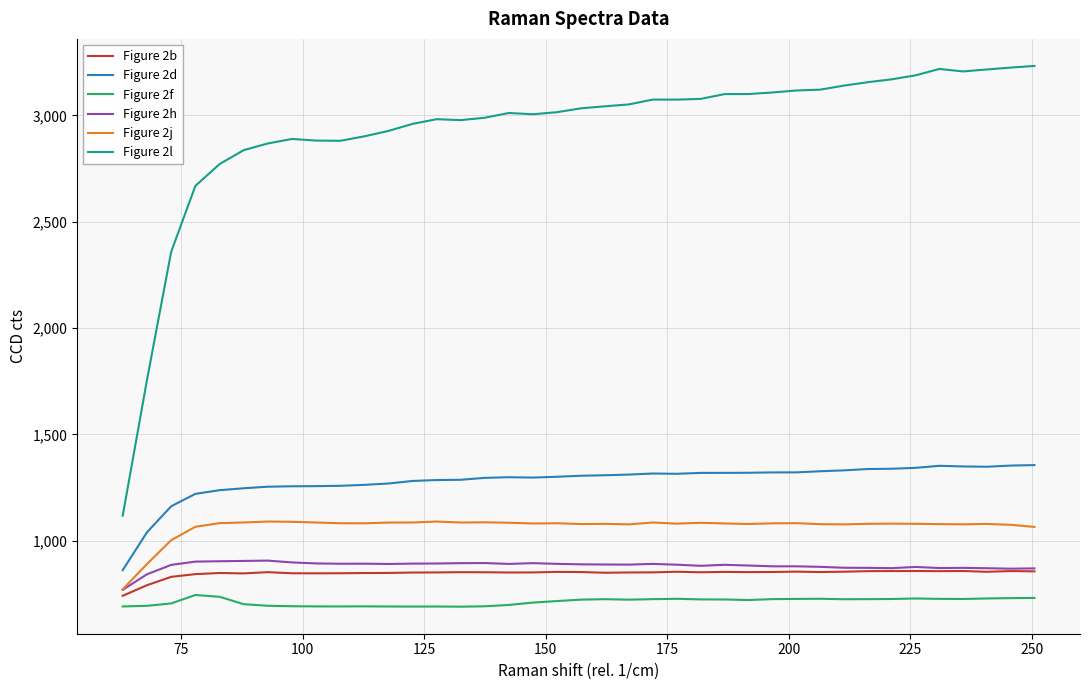

Which series has the largest total across all categories?

Figure 2l